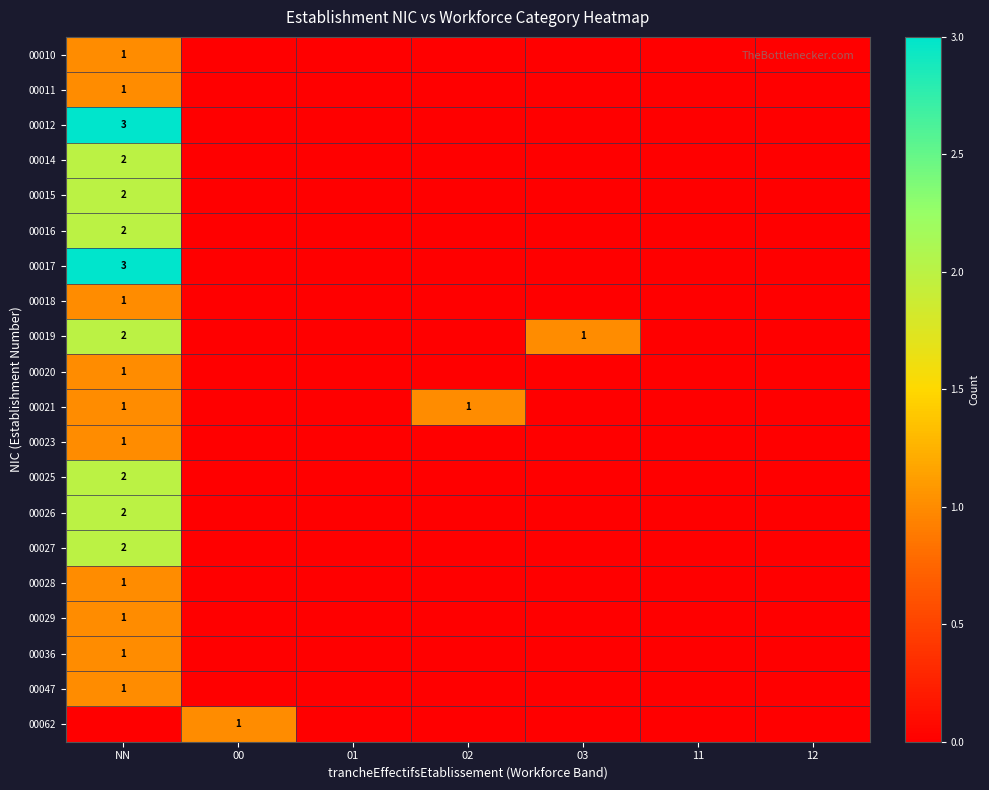

True or false: 00014 has a value of 2 at NN.

True